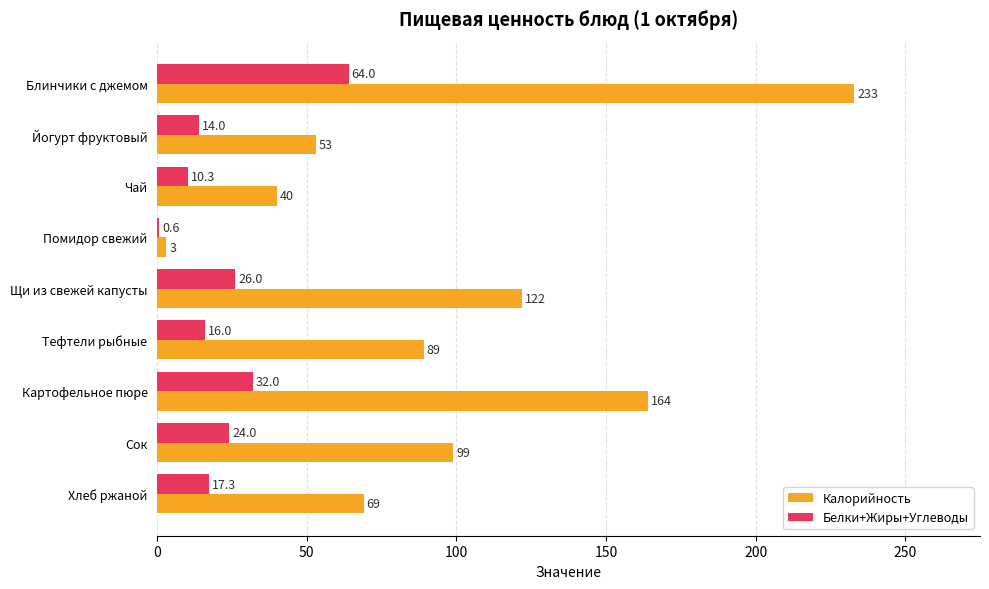

Is the value of Белки+Жиры+Углеводы at Блинчики с джемом greater than the value of Калорийность at Щи из свежей капусты?

No